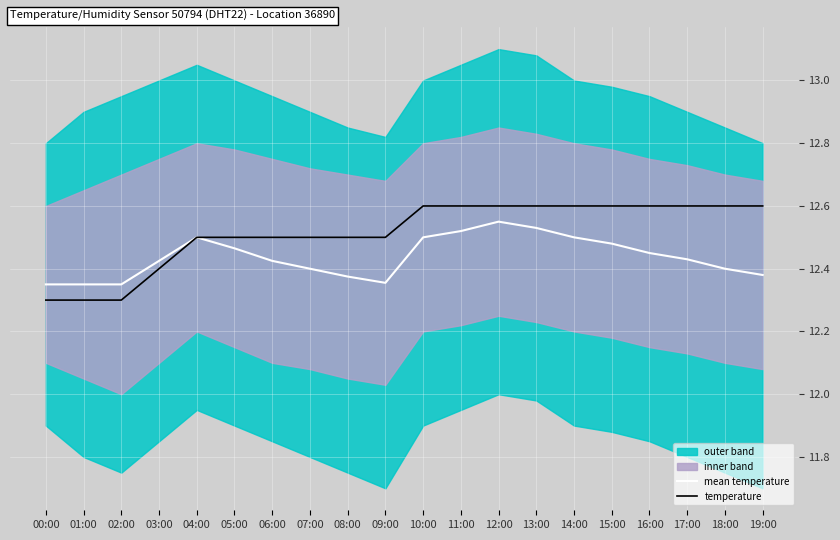

True or false: mean temperature and temperature cross at least once.

False